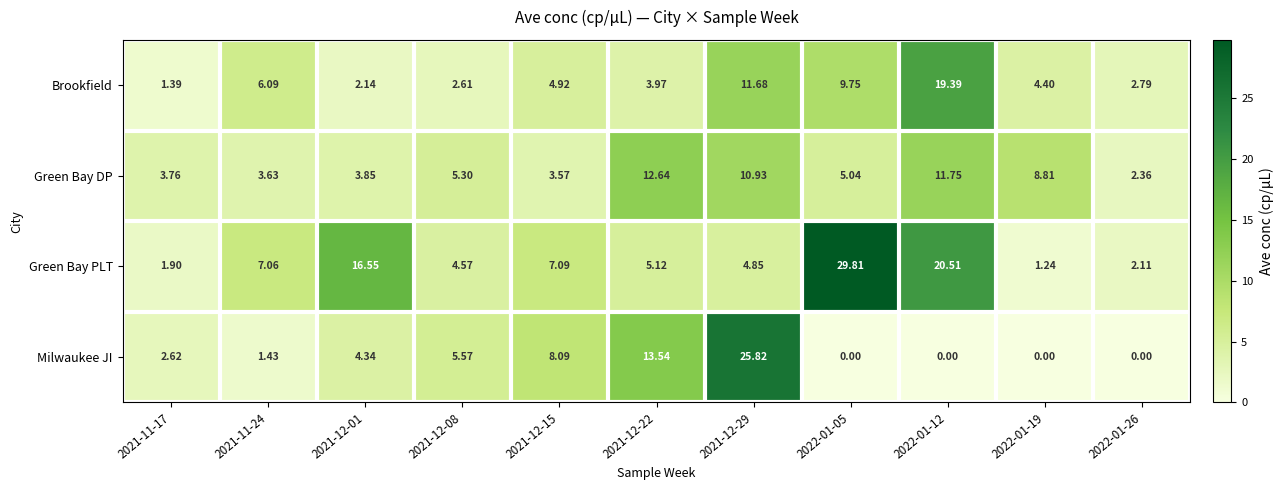

Which series has the largest total across all categories?

Green Bay PLT